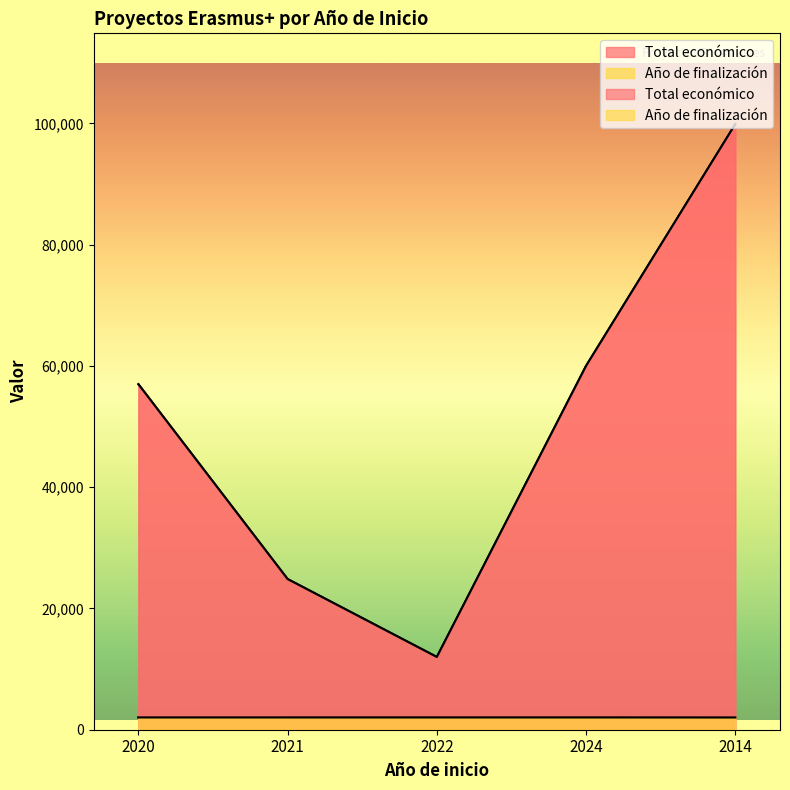

Rank the series at 2021 from highest to lowest value.

Total económico, Año de finalización